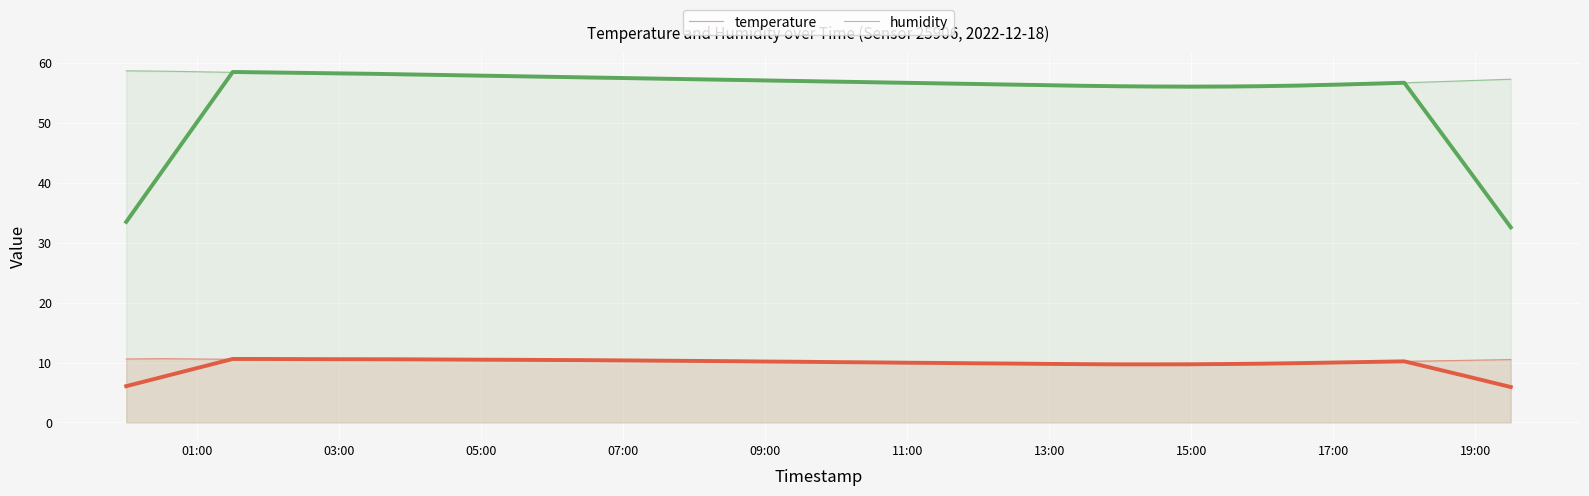

Which series has the widest spread of values?

humidity